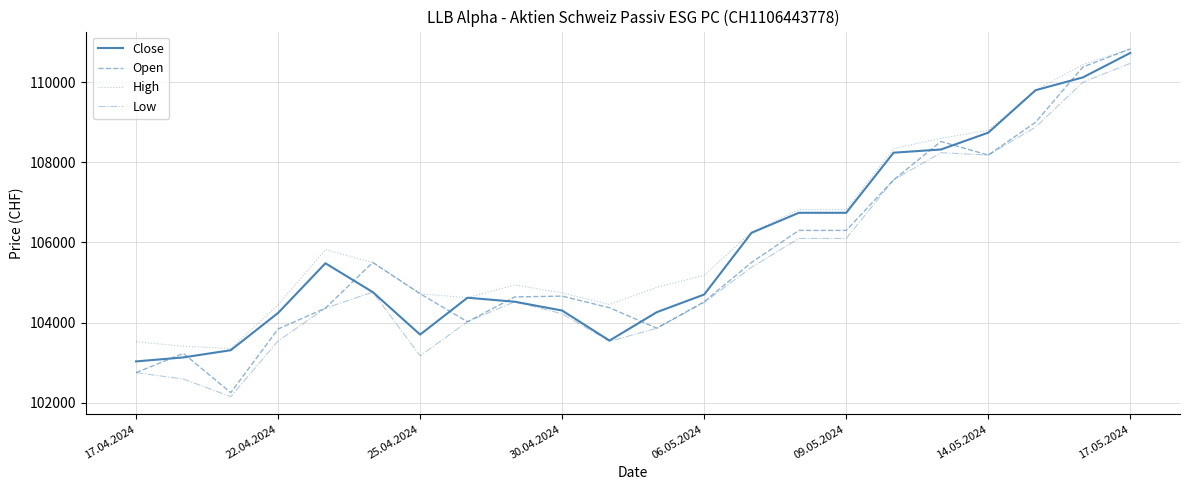

Which series has the largest range (max minus min)?

Open